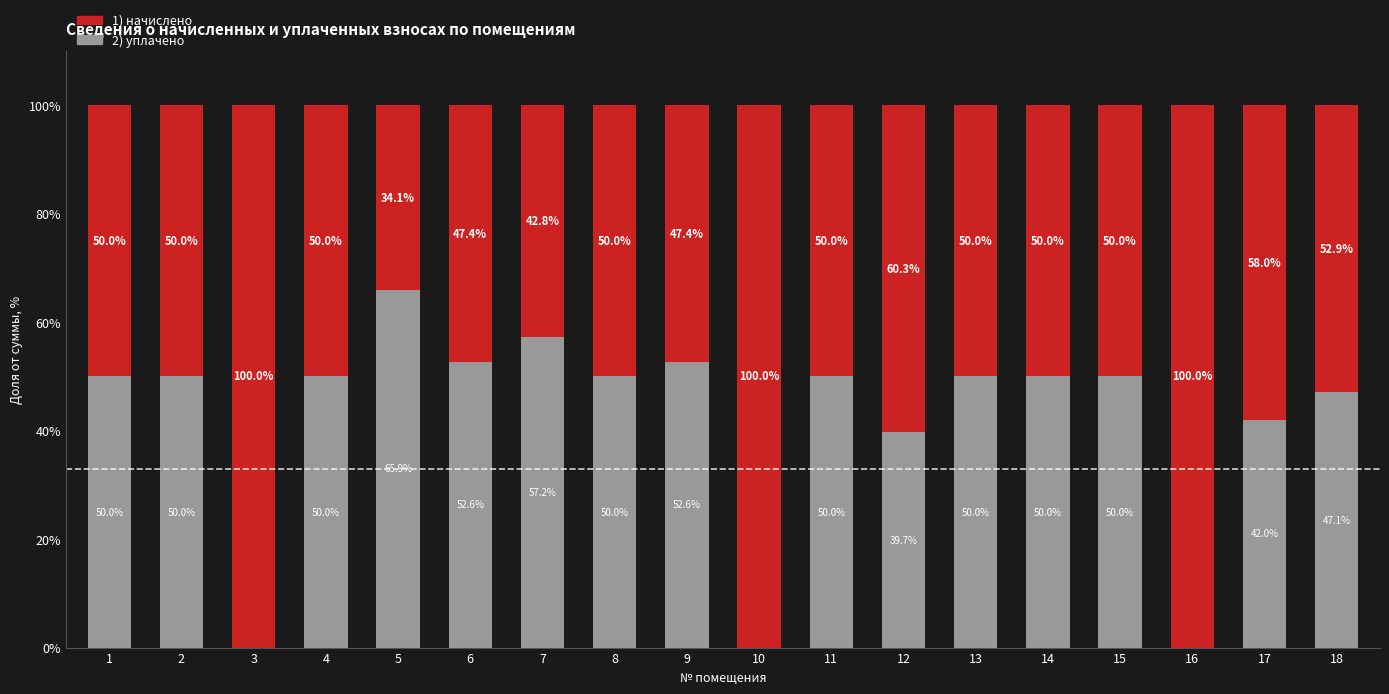

What is the total value across all series at 15?

100.0